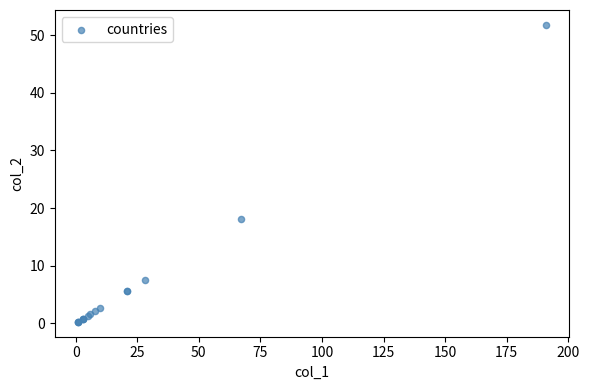

What Y value in the scatter plot is closest to 26?

18.2